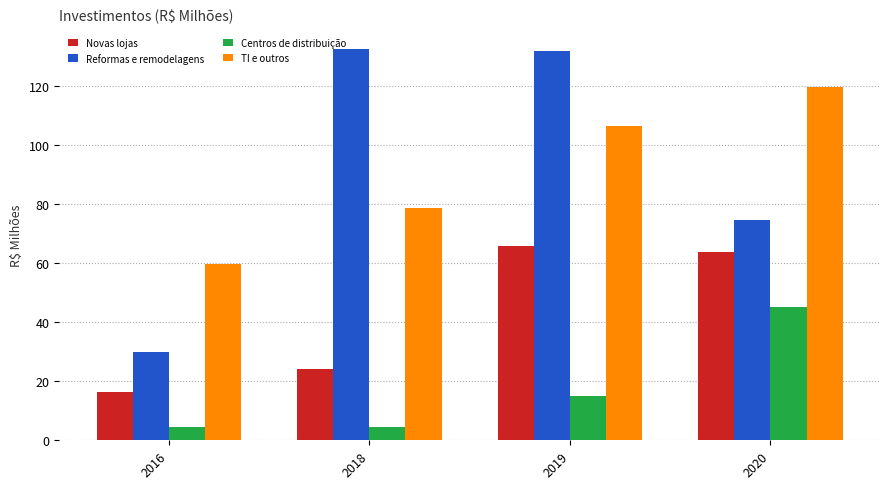

Are the bars horizontal?

No